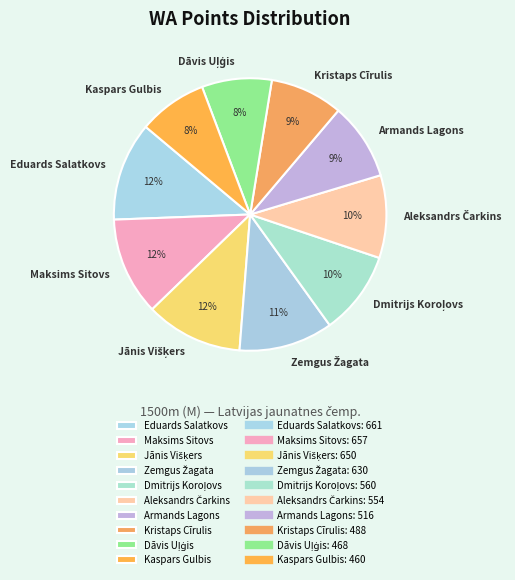

The Maksims Sitovs slice represents 12% of the pie. True or false?

True